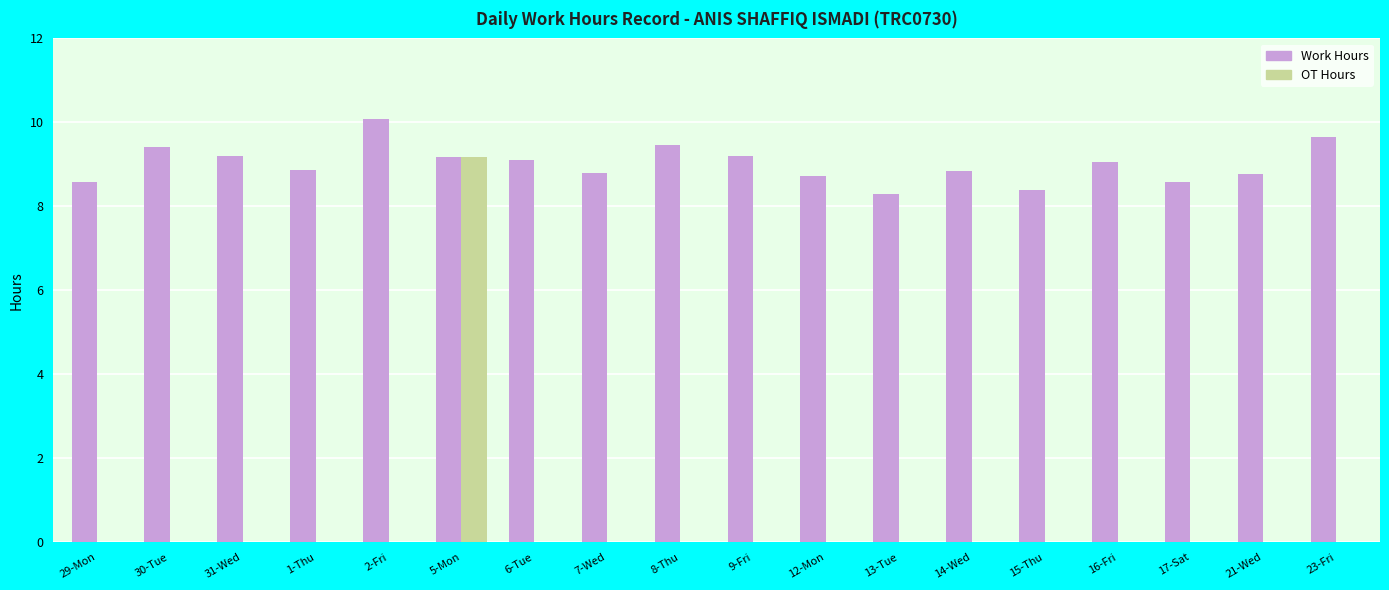

What is the highest value of the OT Hours series?

9.2